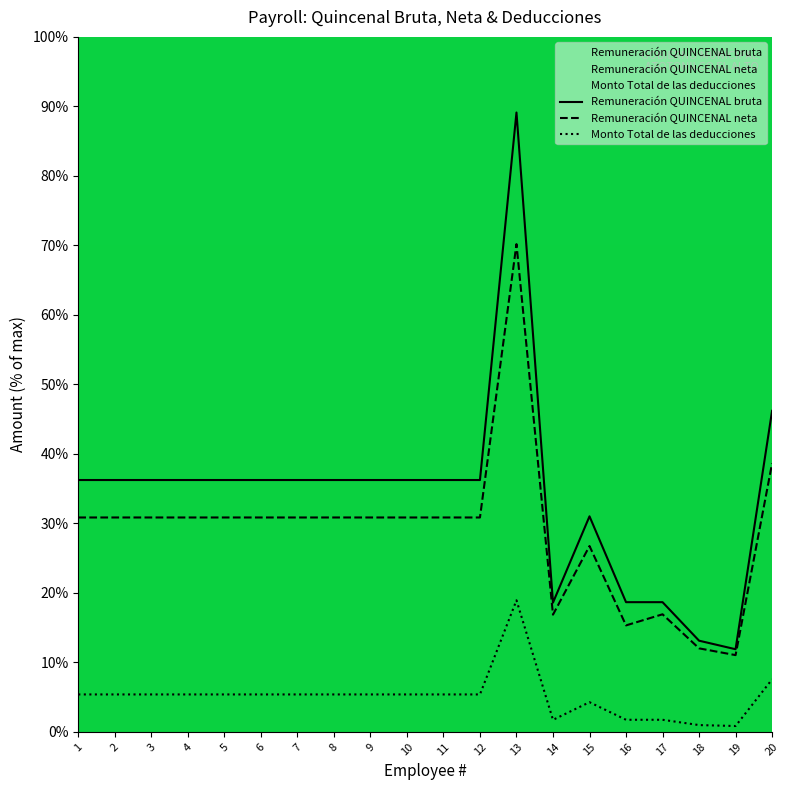

Reading left to right, list all the values displayed in this chart.

Remuneración QUINCENAL bruta: 1=36.2	2=36.2	3=36.2	4=36.2	5=36.2	6=36.2	7=36.2	8=36.2	9=36.2	10=36.2	11=36.2	12=36.2	13=89.1	14=18.6	15=31.0	16=18.7	17=18.7	18=13.1	19=11.9	20=46.2
Remuneración QUINCENAL neta: 1=30.9	2=30.9	3=30.9	4=30.9	5=30.9	6=30.9	7=30.9	8=30.9	9=30.9	10=30.9	11=30.9	12=30.9	13=70.2	14=16.9	15=26.7	16=15.3	17=16.9	18=12.0	19=11.0	20=38.6
Monto Total de las deducciones: 1=5.4	2=5.4	3=5.4	4=5.4	5=5.4	6=5.4	7=5.4	8=5.4	9=5.4	10=5.4	11=5.4	12=5.4	13=18.9	14=1.7	15=4.3	16=1.7	17=1.7	18=1.0	19=0.8	20=7.6